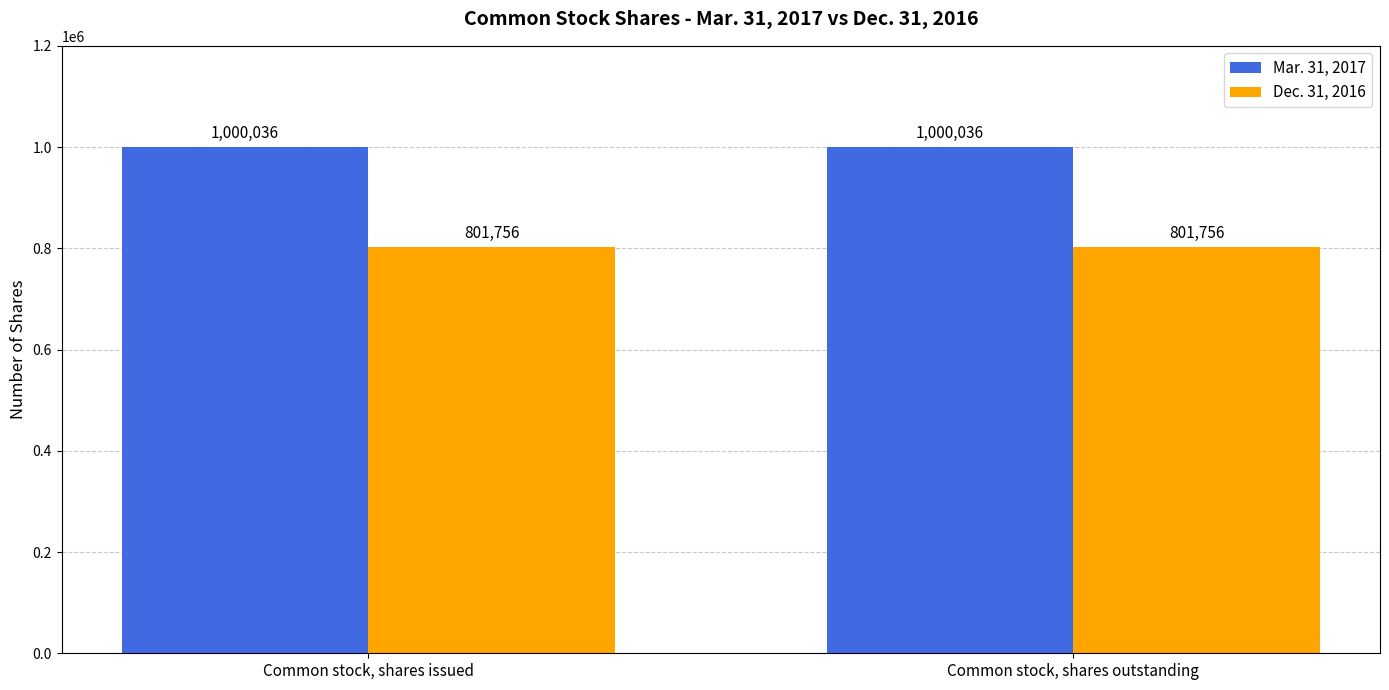

How many series are shown in this chart?

2